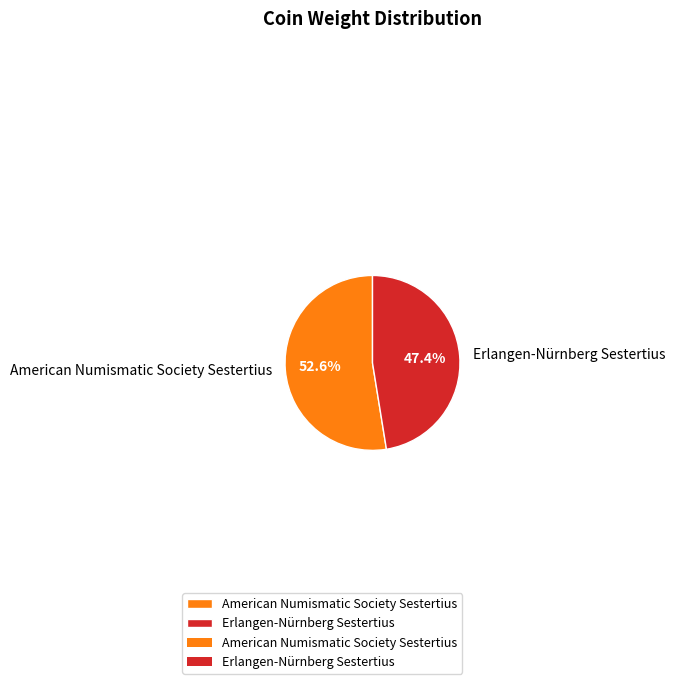

Between Erlangen-Nürnberg Sestertius and American Numismatic Society Sestertius, which is larger?

American Numismatic Society Sestertius